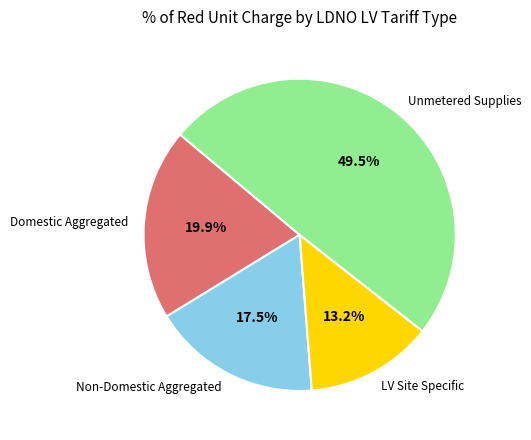

How many segments does this pie chart have?

4